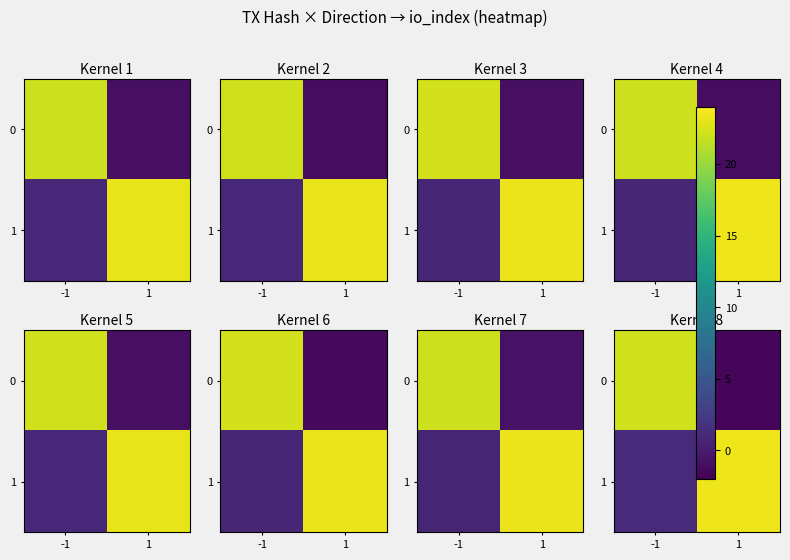

How many values in the 1 series are below 23?

1